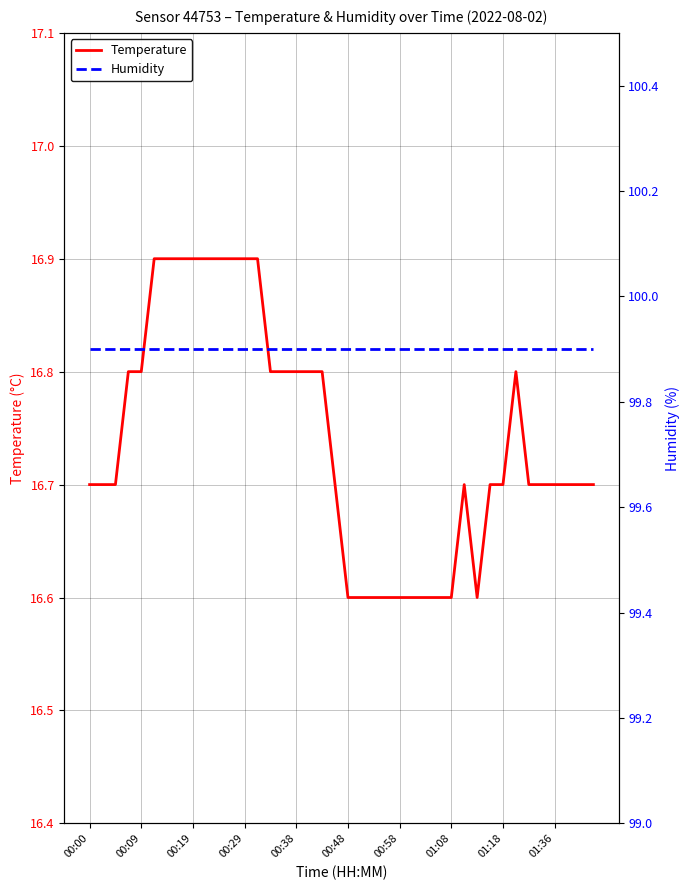

Is it true that Temperature equals 9.6 at 00:38?

False